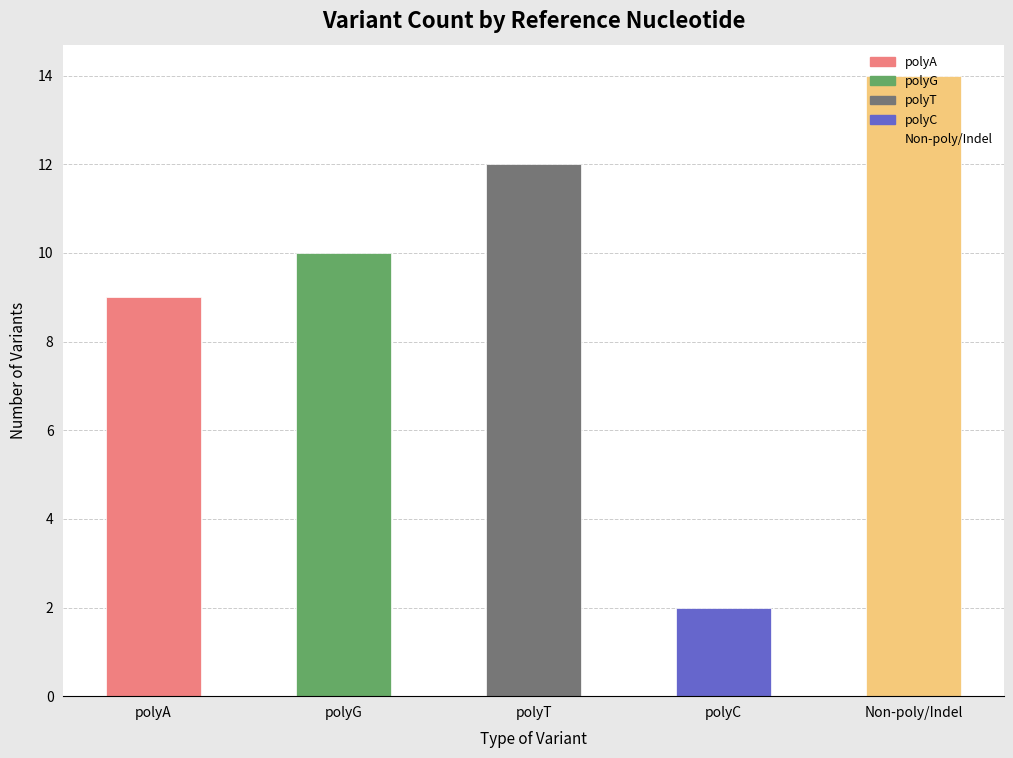

Reading left to right, what are all the values shown in this chart?

9	10	12	2	14